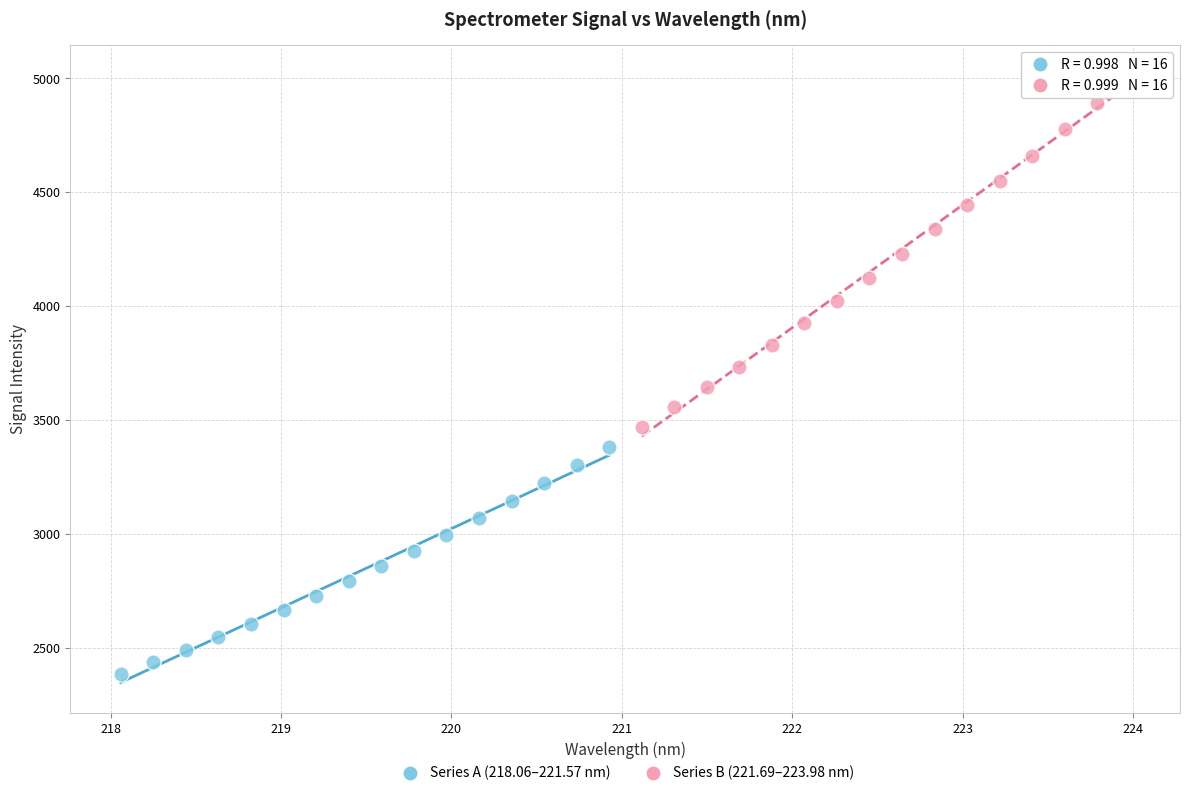

What are all the series names shown in the legend?

Series A (218.06–221.57 nm), Series B (221.69–223.98 nm)